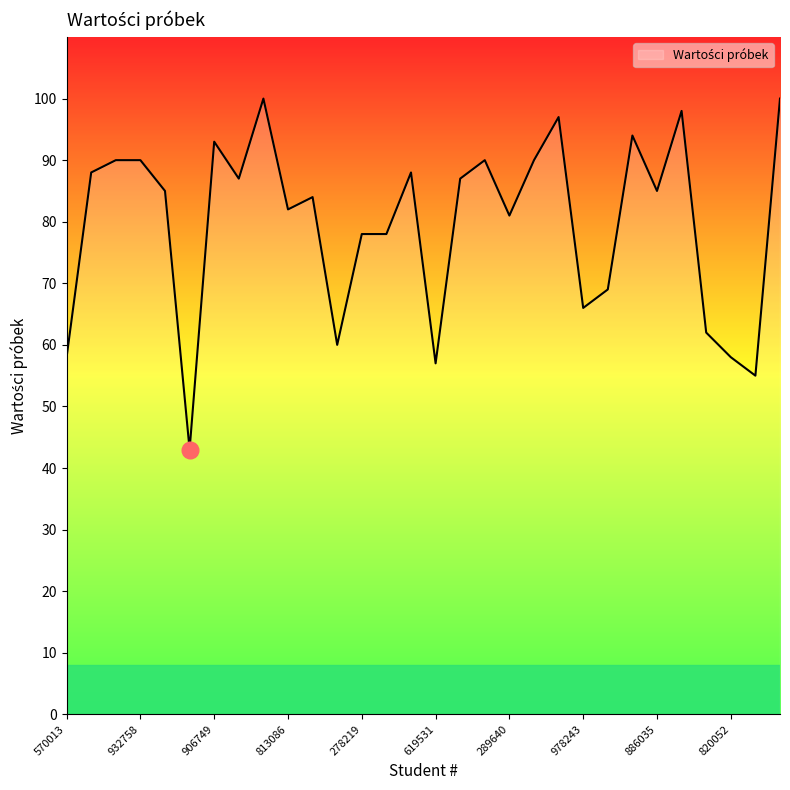

What is the difference between the second highest and minimum values?

57